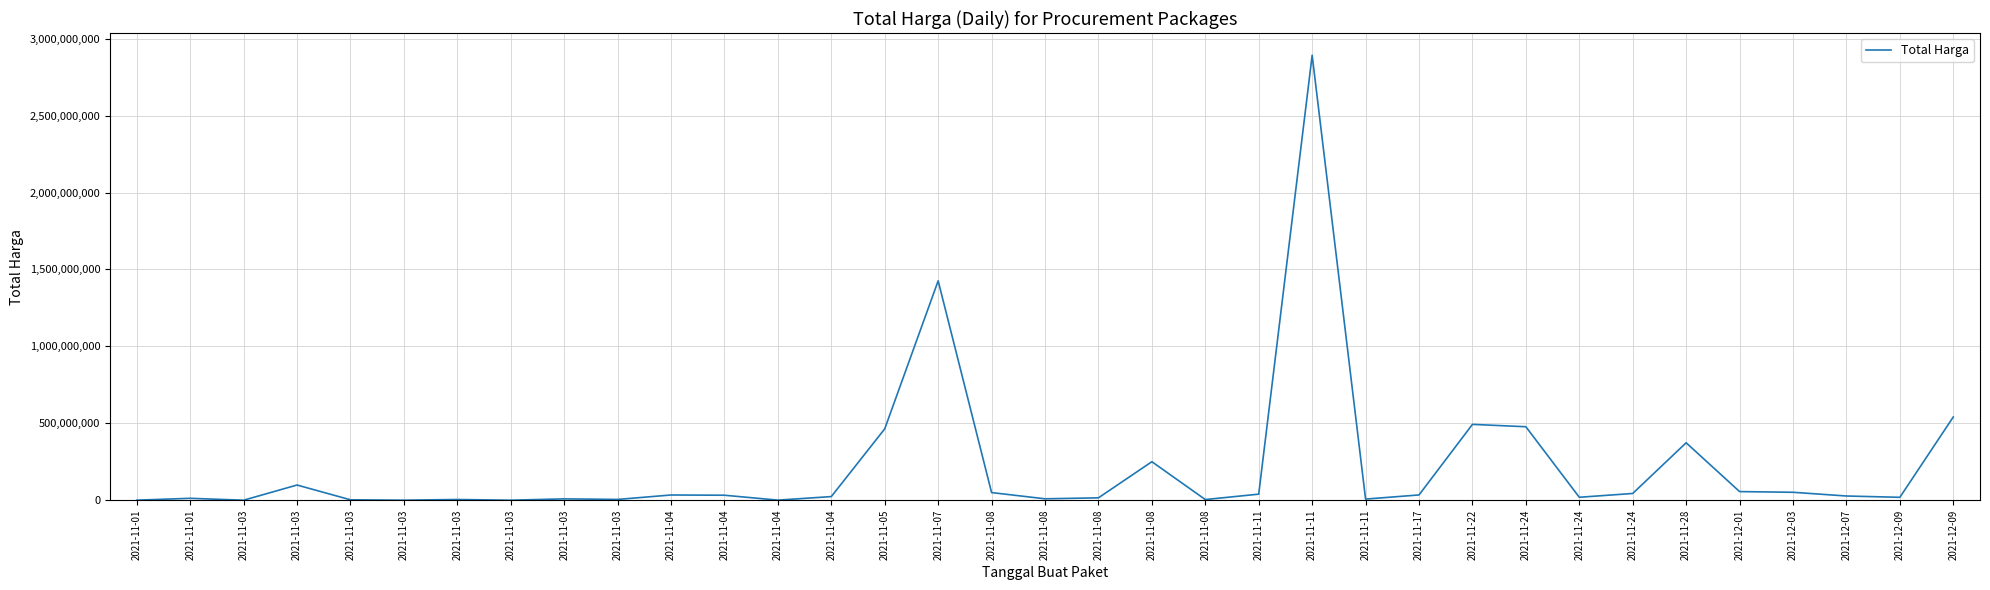

Does the chart have visible grid lines?

Yes